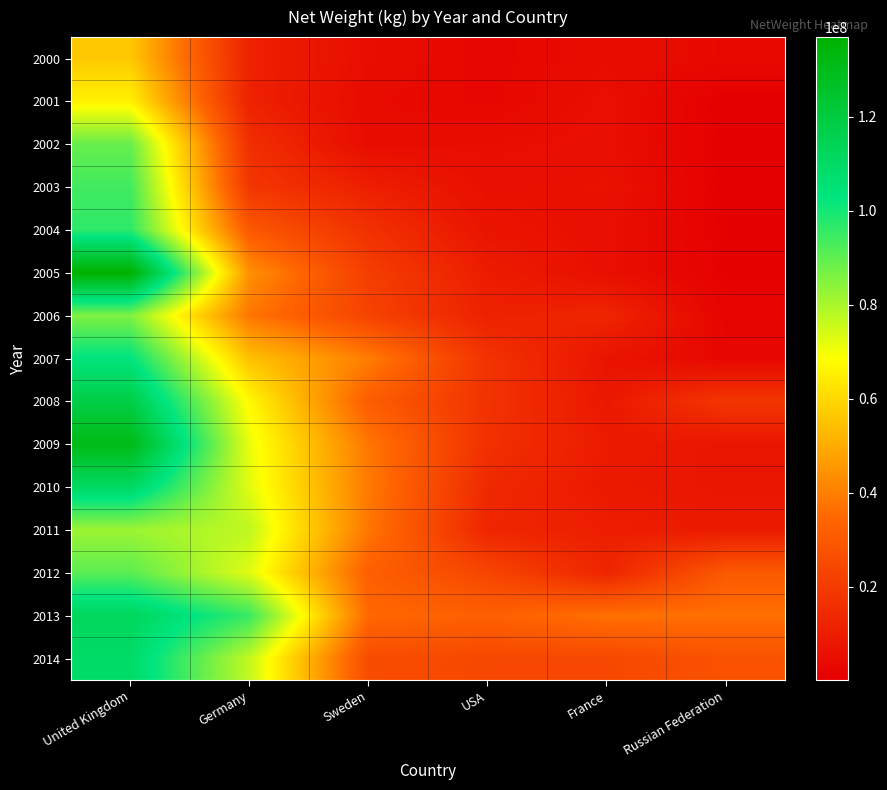

At which category is the sum across all series the highest?

United Kingdom